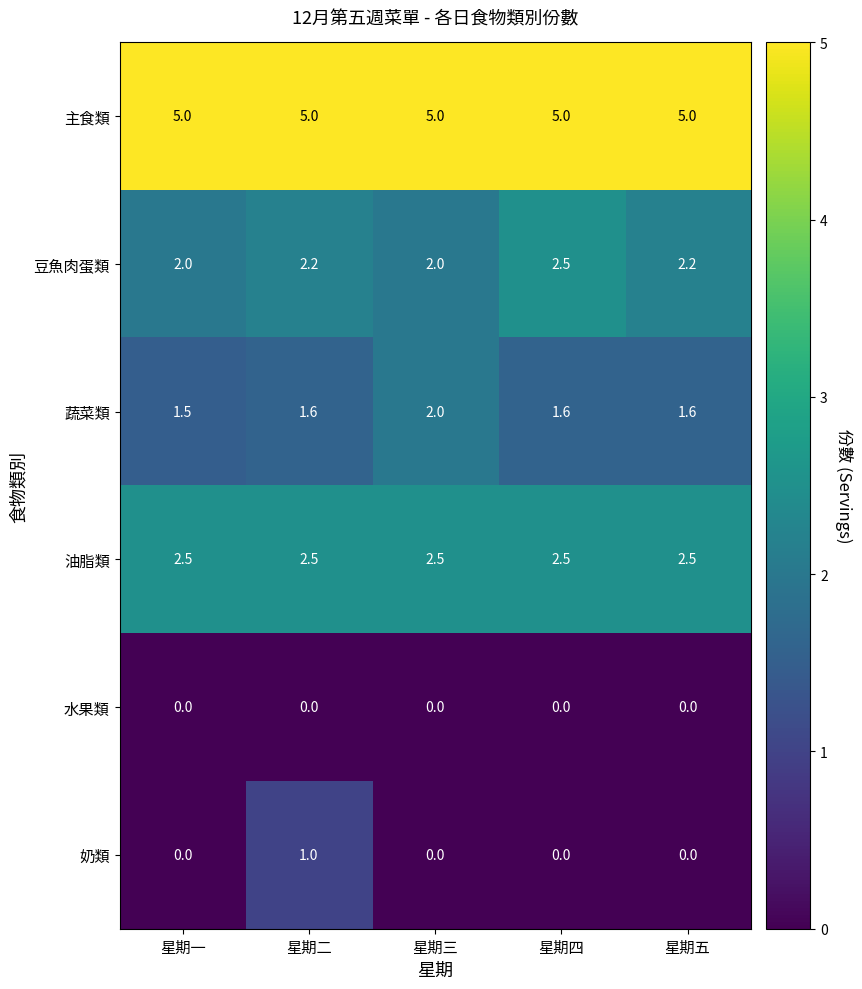

Which series has the largest total across all categories?

主食類